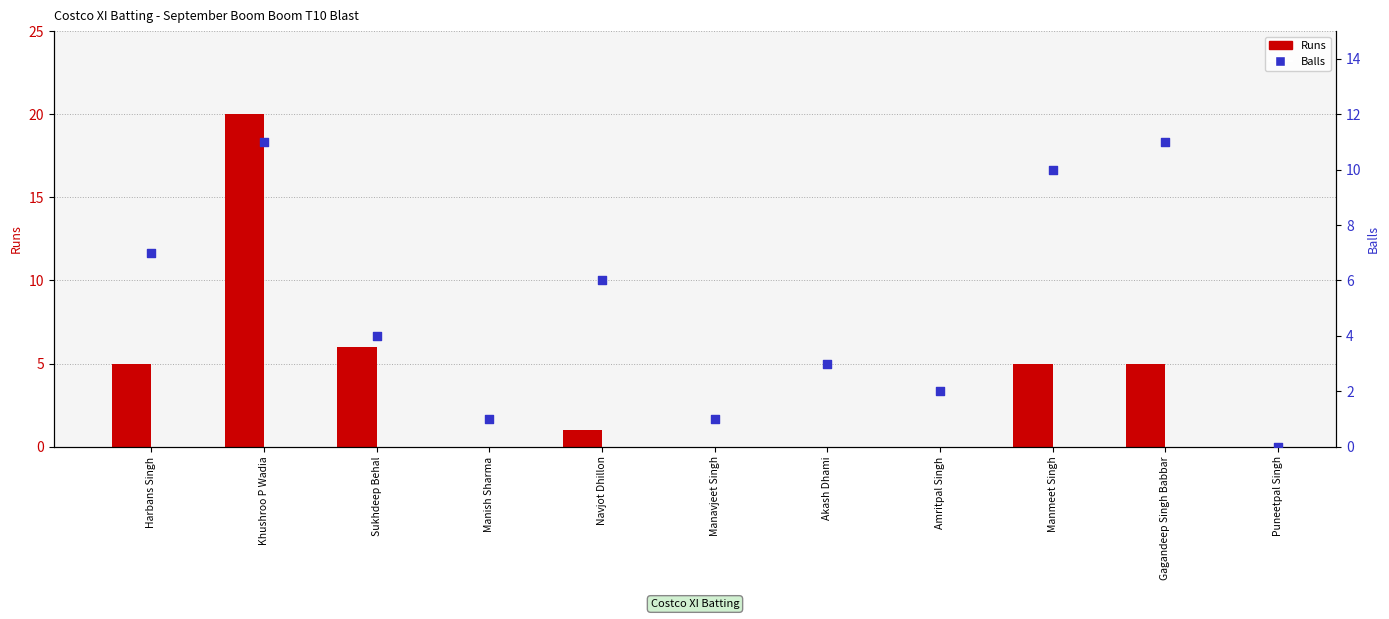

What are all the series names shown in the legend?

Runs, Balls